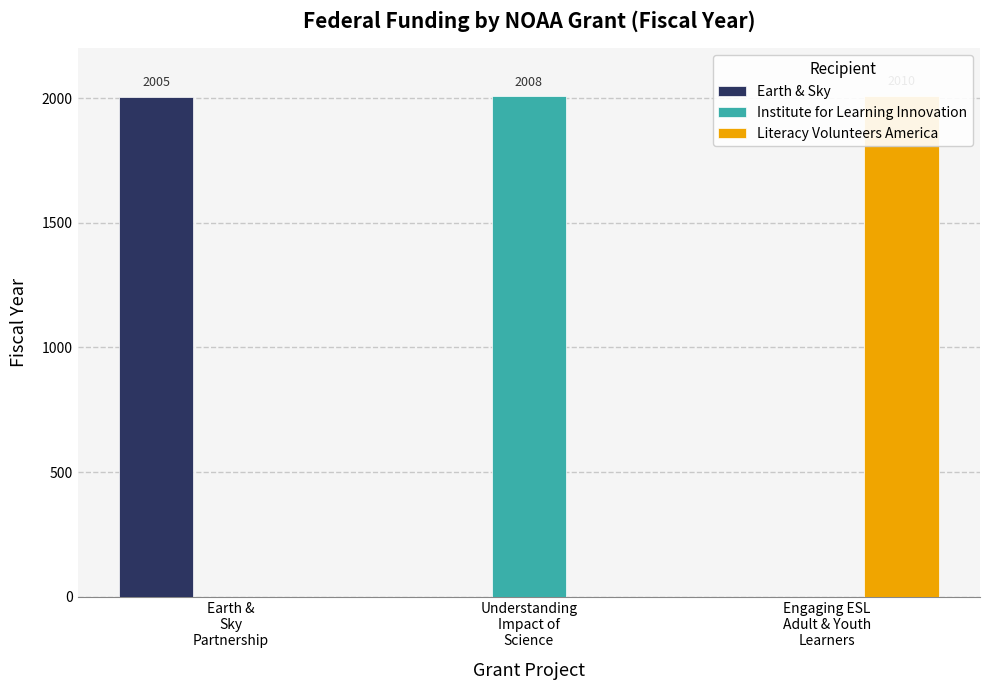

What is the greatest value displayed?

2010